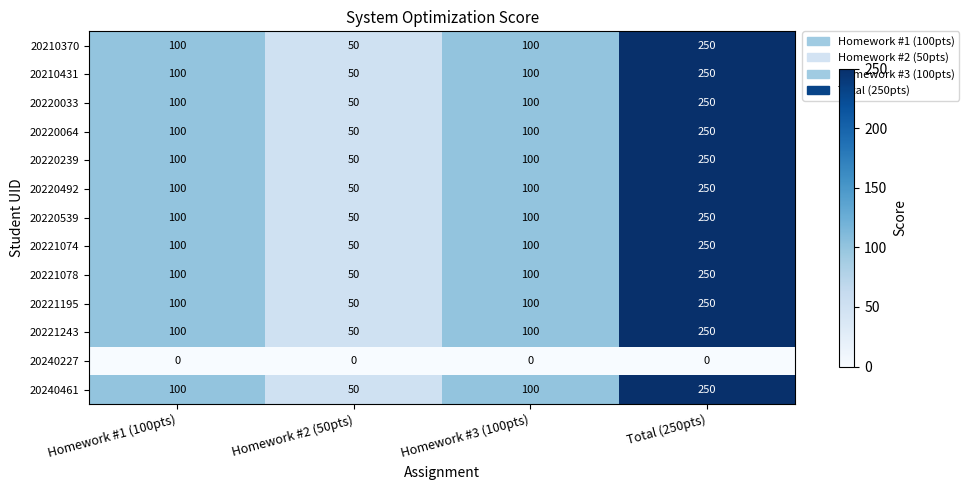

What is the total value across all series at Homework #3 (100pts)?

1200